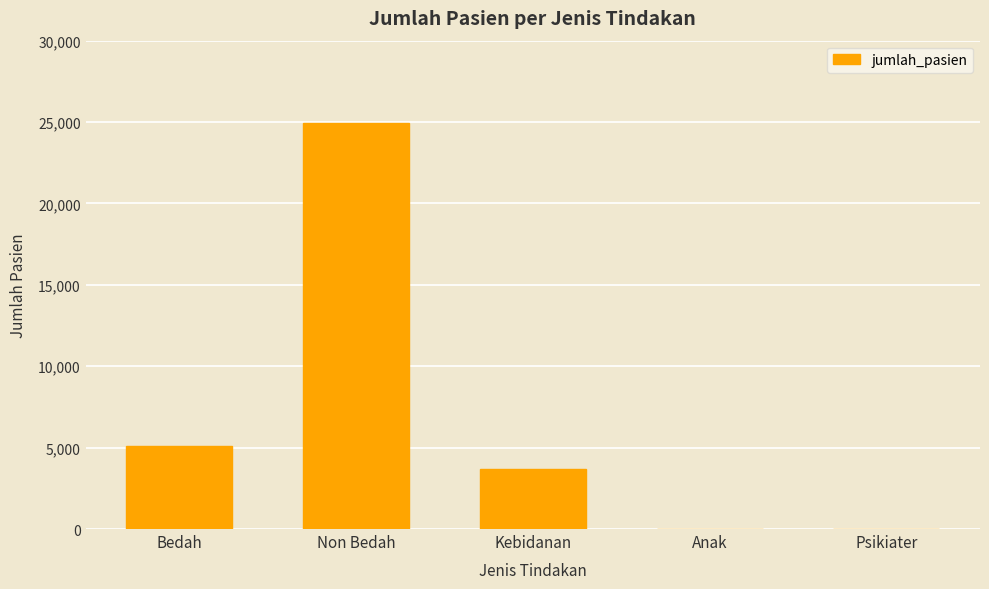

What is the sum of all values?

33691